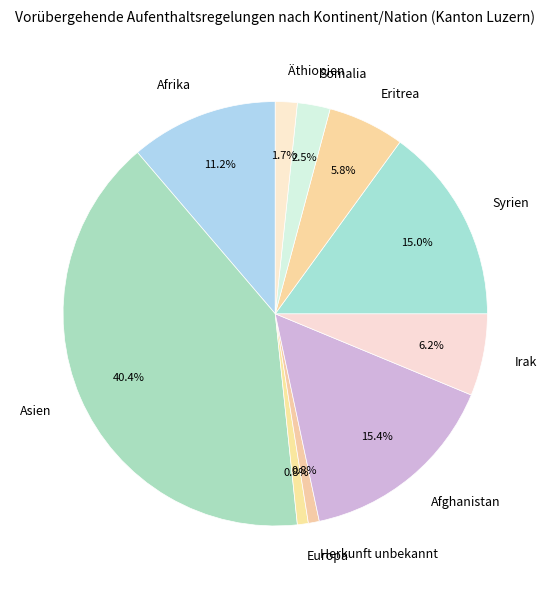

To the nearest percent, what percentage of the pie is Europa?

1%